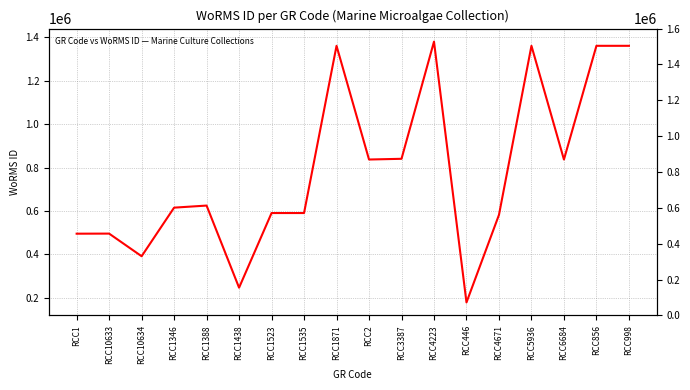

What is the value of the 15th point from the left?

1361153